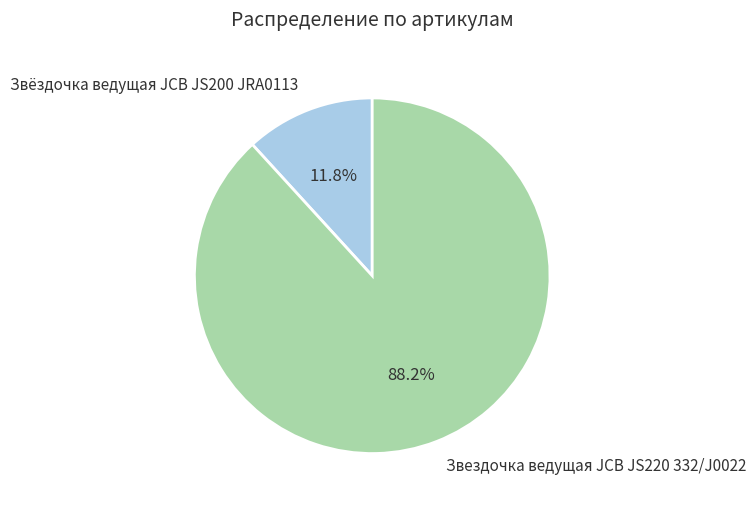

To the nearest percent, what is the difference between the Звездочка ведущая JCB JS220 332/J0022 and Звёздочка ведущая JCB JS200 JRA0113 slice percentages?

76%